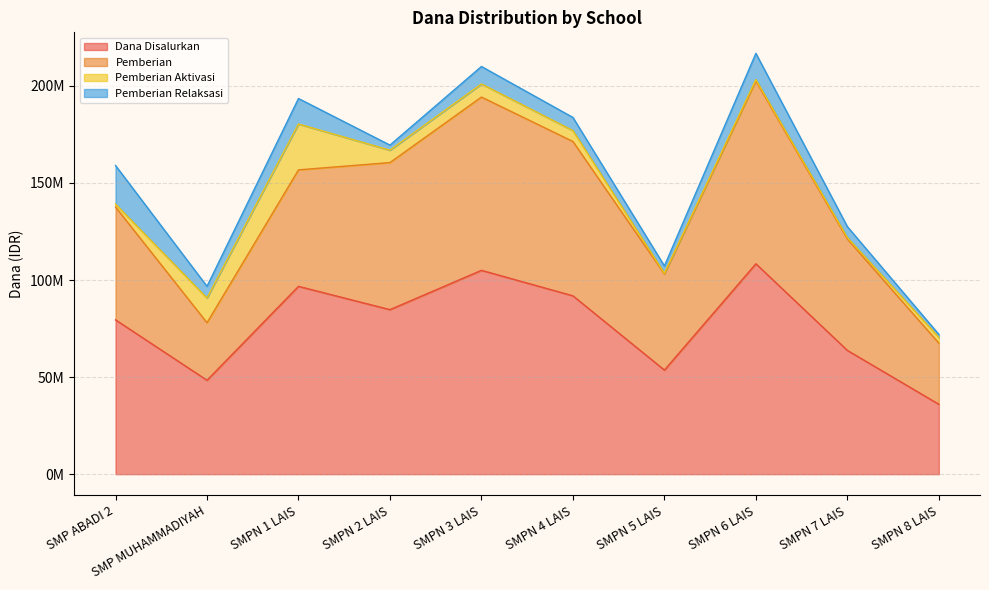

Which category has the lowest value across all series?

SMPN 8 LAIS